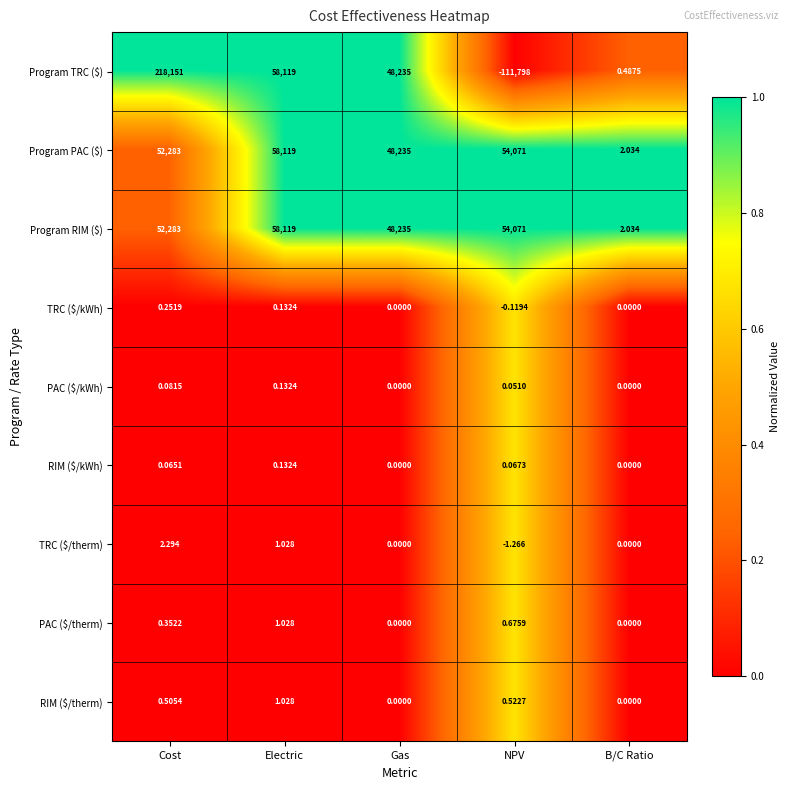

Which category has the lowest value in the Program RIM ($) series?

B/C Ratio